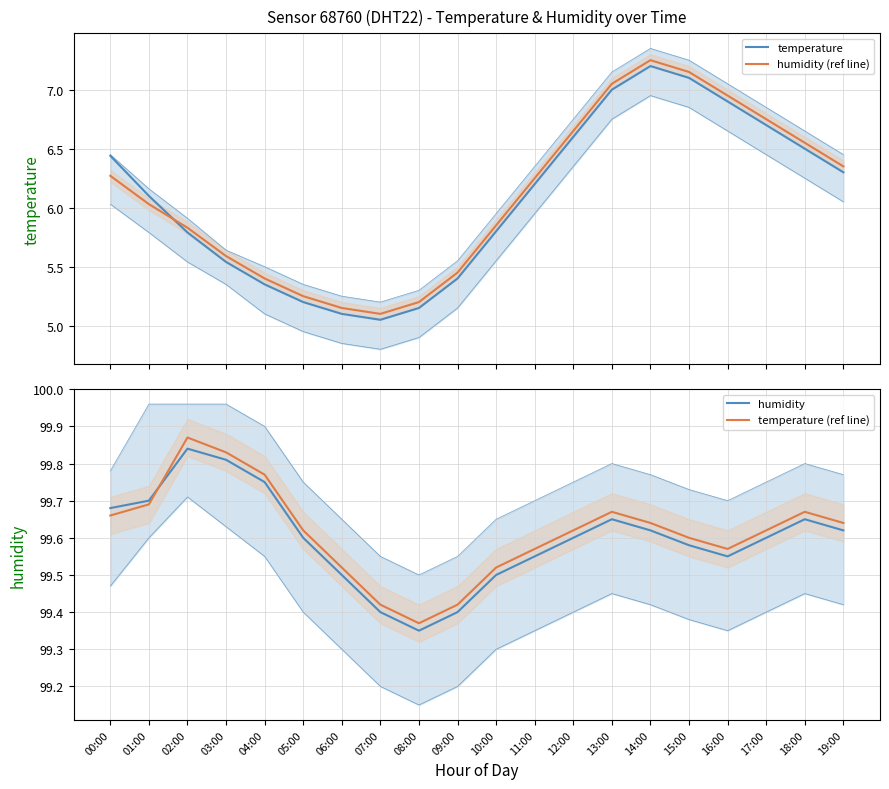

Is this an area chart (filled region under the line)?

No